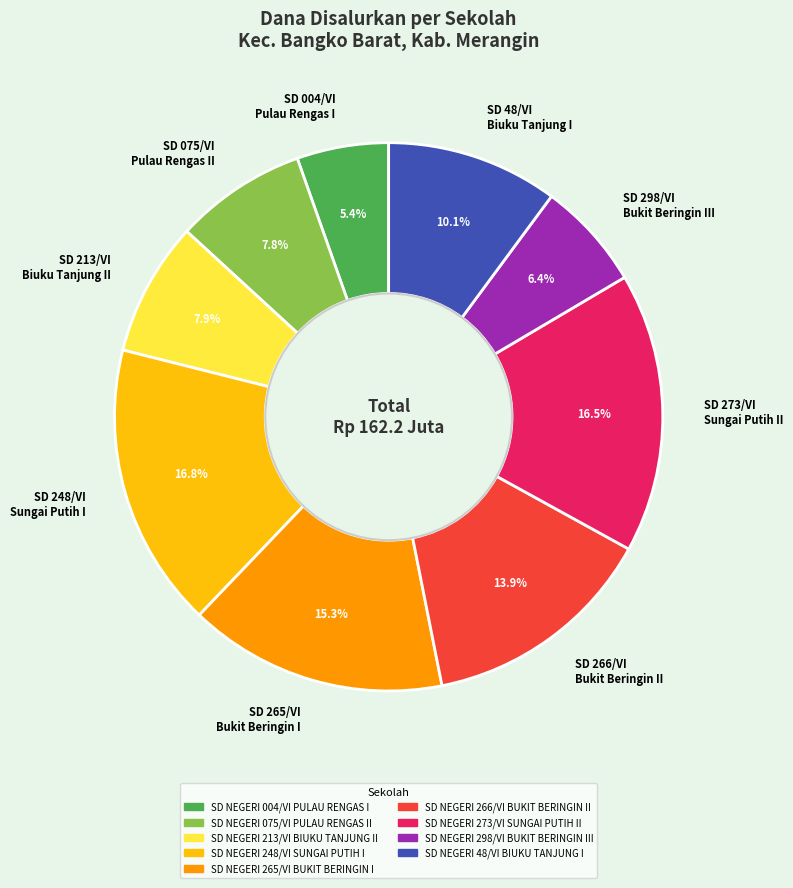

Count the number of slices in the pie.

9